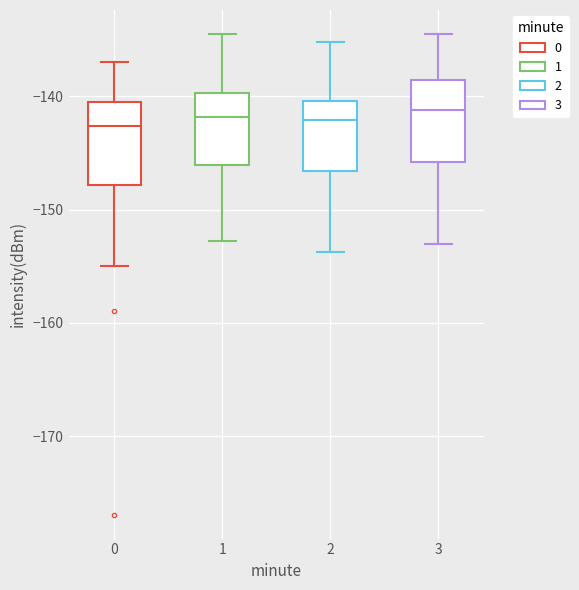

Where does the median line of the box at x = 1 sit on the y-axis? The values are not printed on the chart, so give them approximately, as read against the axis.

-142